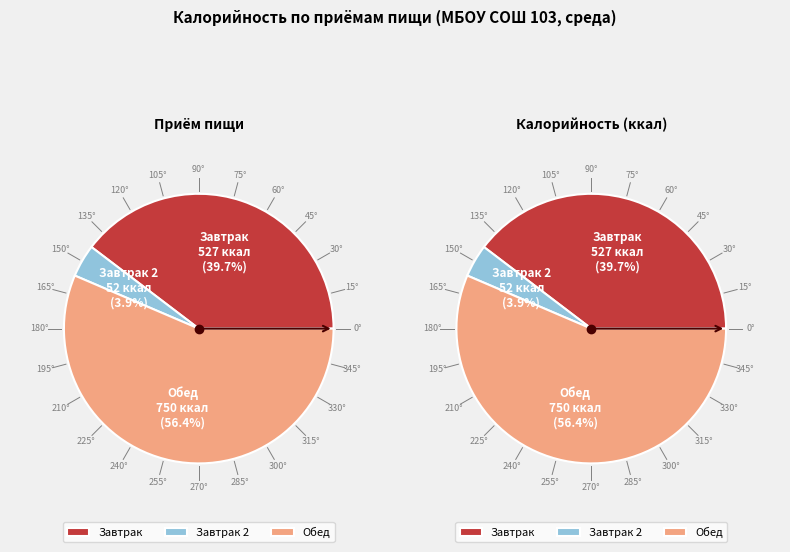

How many slices are in this pie chart?

3